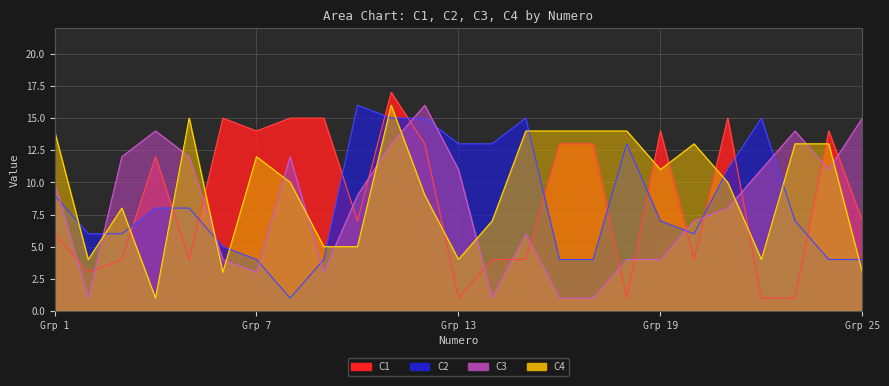

Which series has the largest total across all categories?

C4